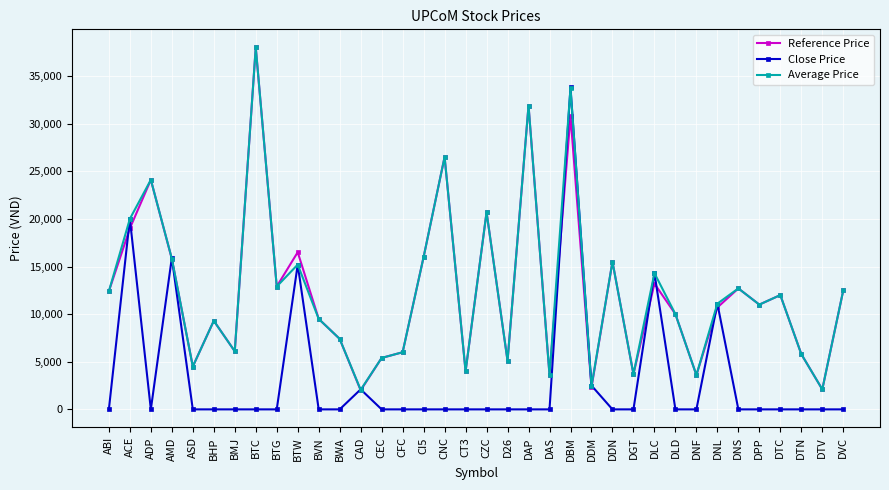

In Reference Price, how many points are lower than both neighbors (excluding endpoints)?

12